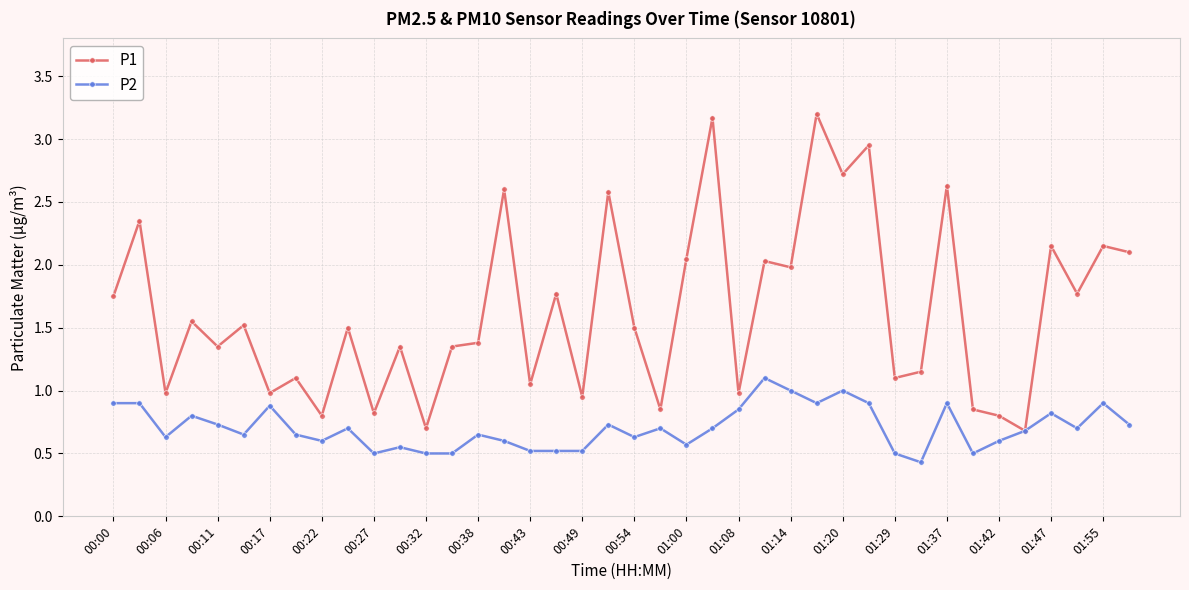

List the series in order of their overall mean, highest first.

P1, P2